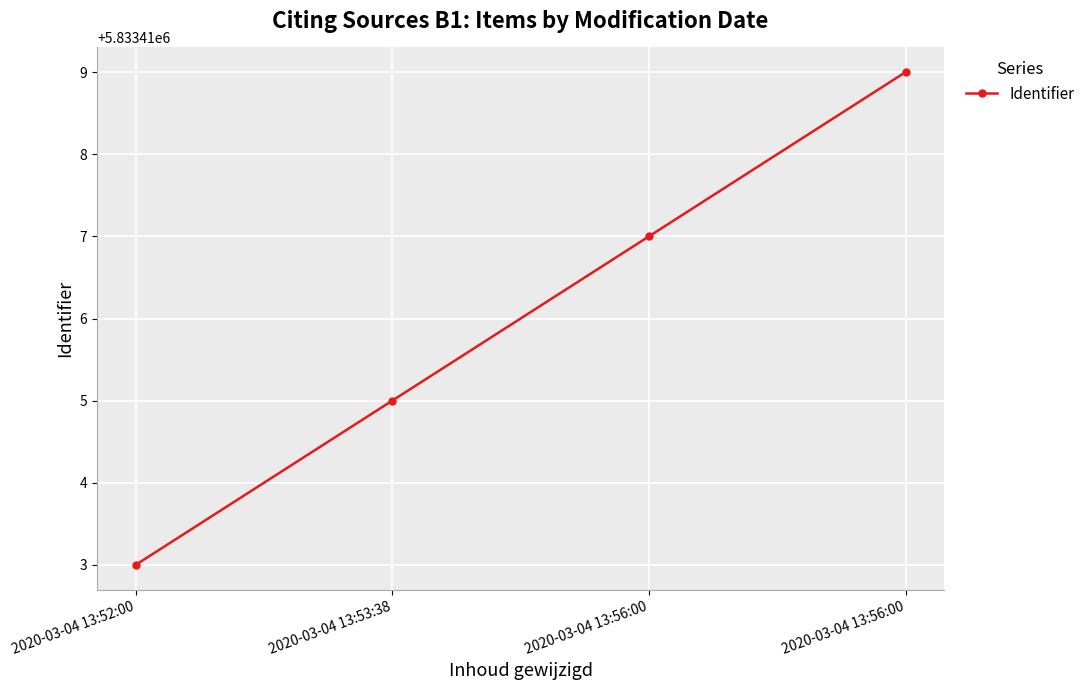

How many lines are shown in the chart?

1